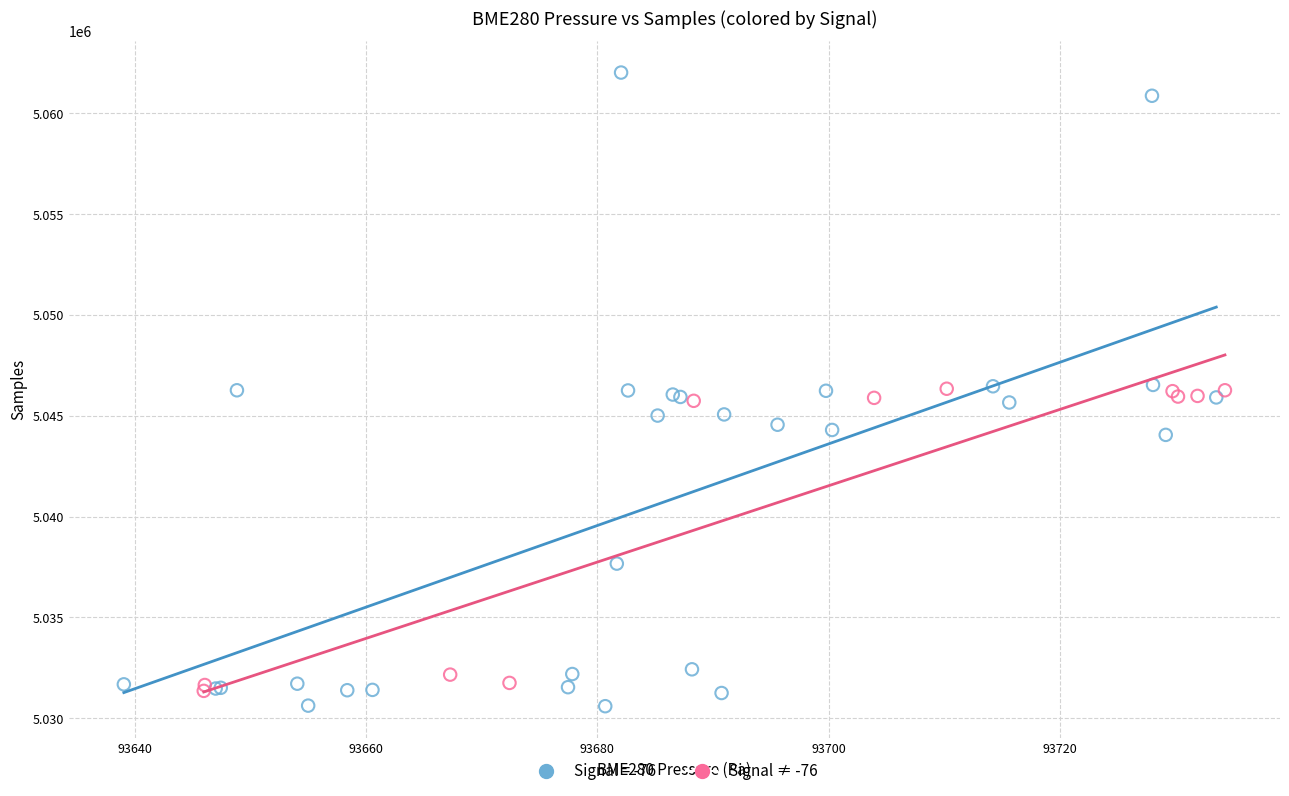

Which series has the largest Y range (max minus min)?

Signal = -76